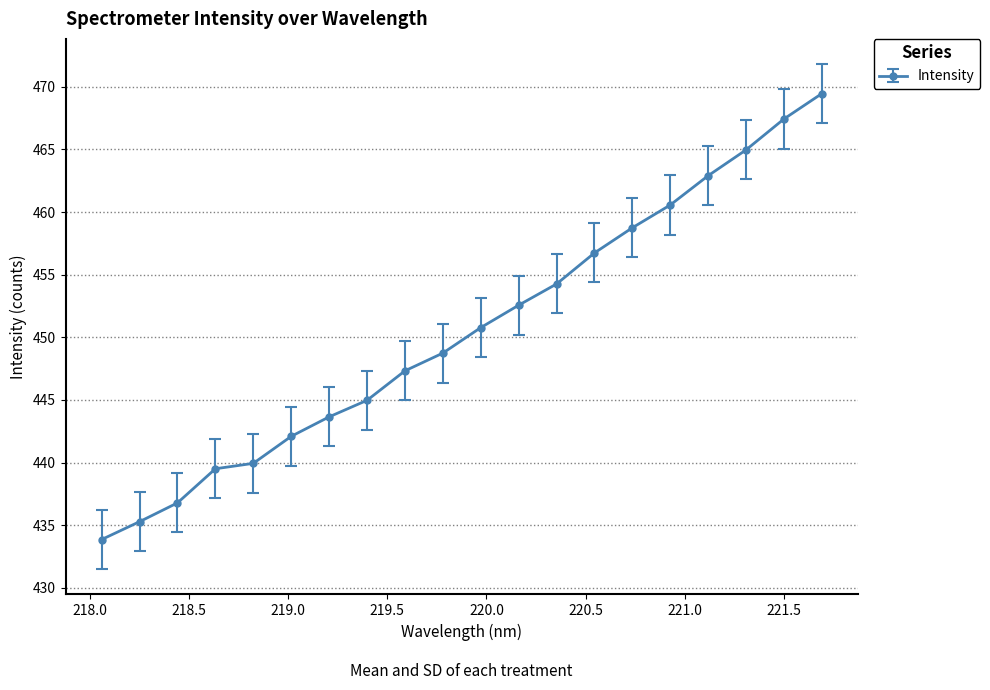

What is the minimum value shown in the chart?

433.9